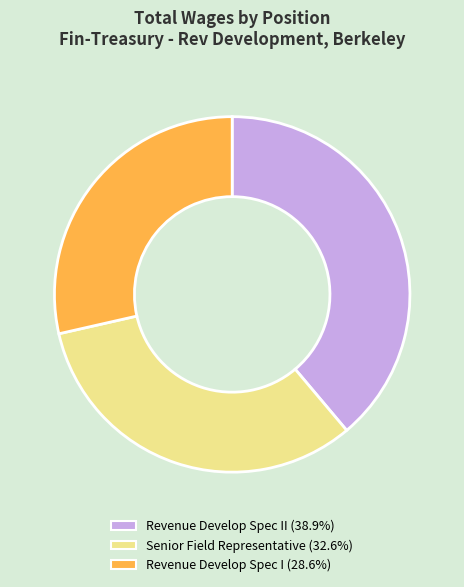

Is there a majority slice in this chart?

No